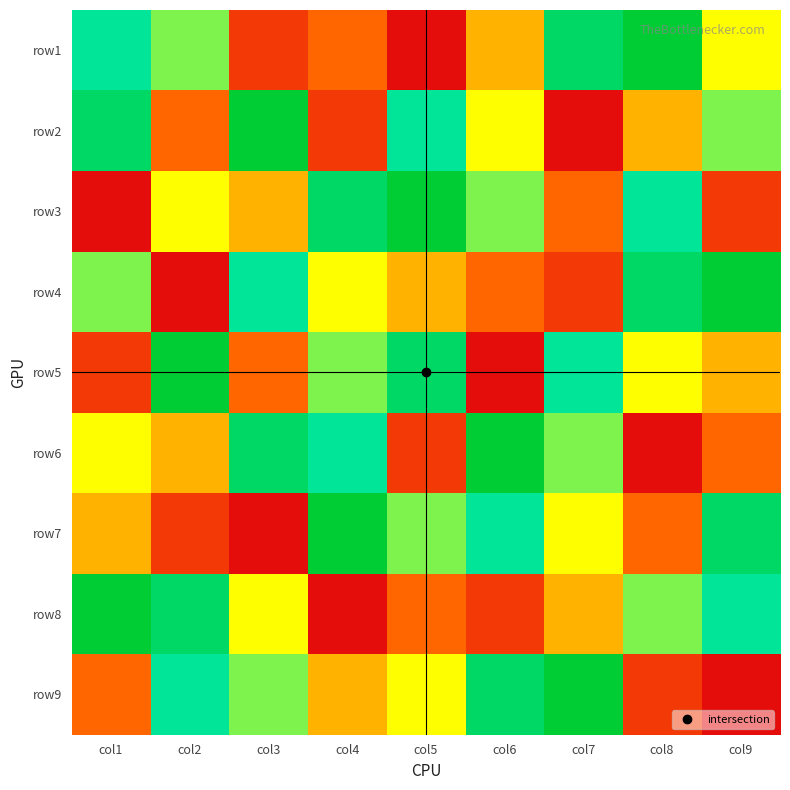

Between col3 and col5, which is larger?

col3